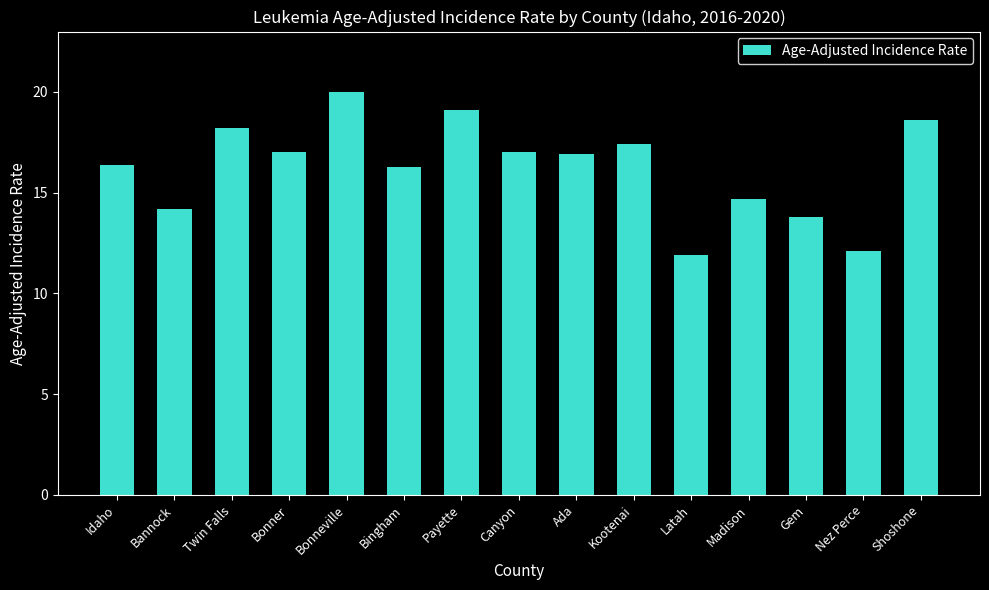

How many bars are there in total?

15